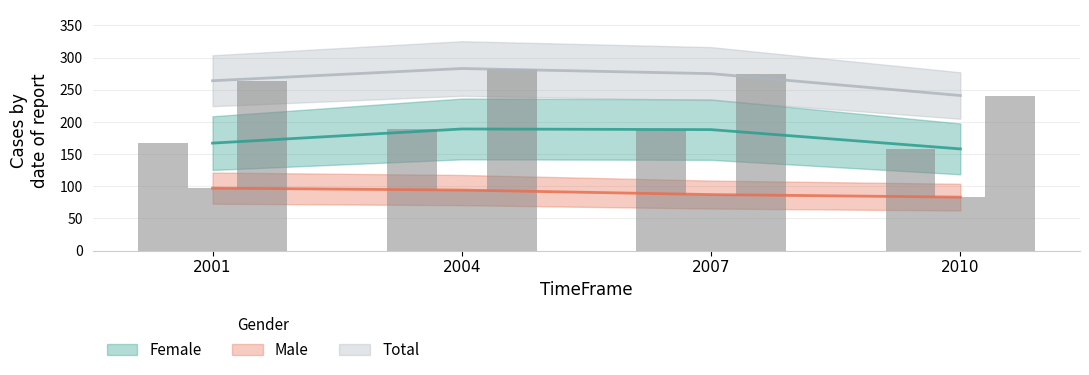

The value of Female at 2010 is 37. True or false?

False